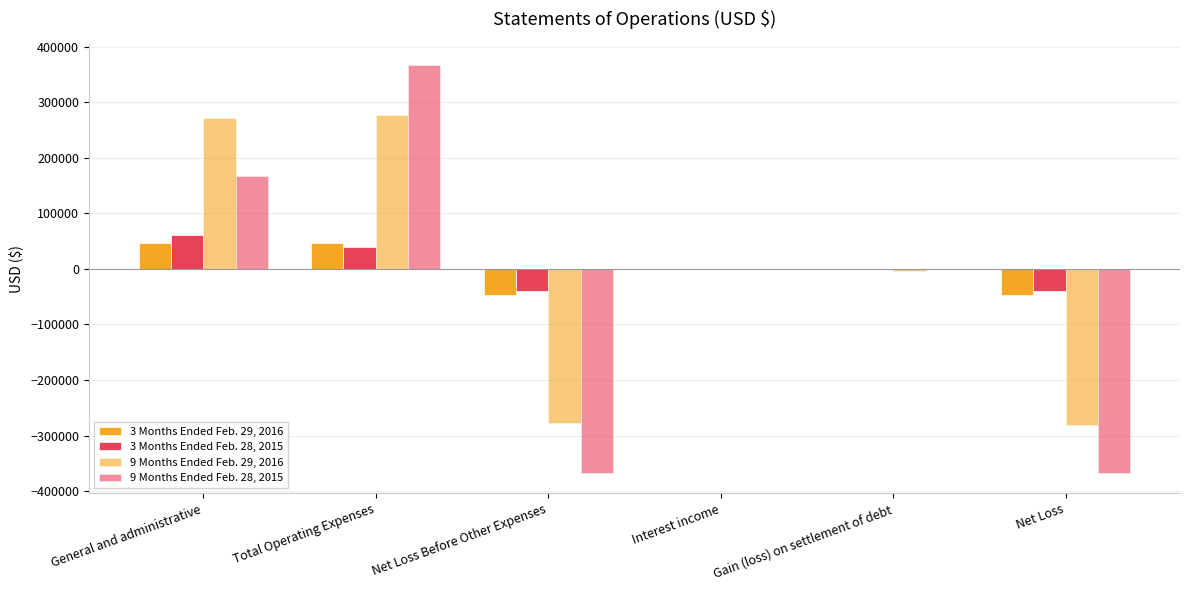

Reading left to right, what are all the values shown in this chart?

3 Months Ended Feb. 29, 2016: 46666	47174	-47174	166	60	-46948
3 Months Ended Feb. 28, 2015: 61328	39424	-39424	0	0	-39424
9 Months Ended Feb. 29, 2016: 272594	277871	-277871	166	-2940	-280645
9 Months Ended Feb. 28, 2015: 168144	367540	-367540	0	0	-367540